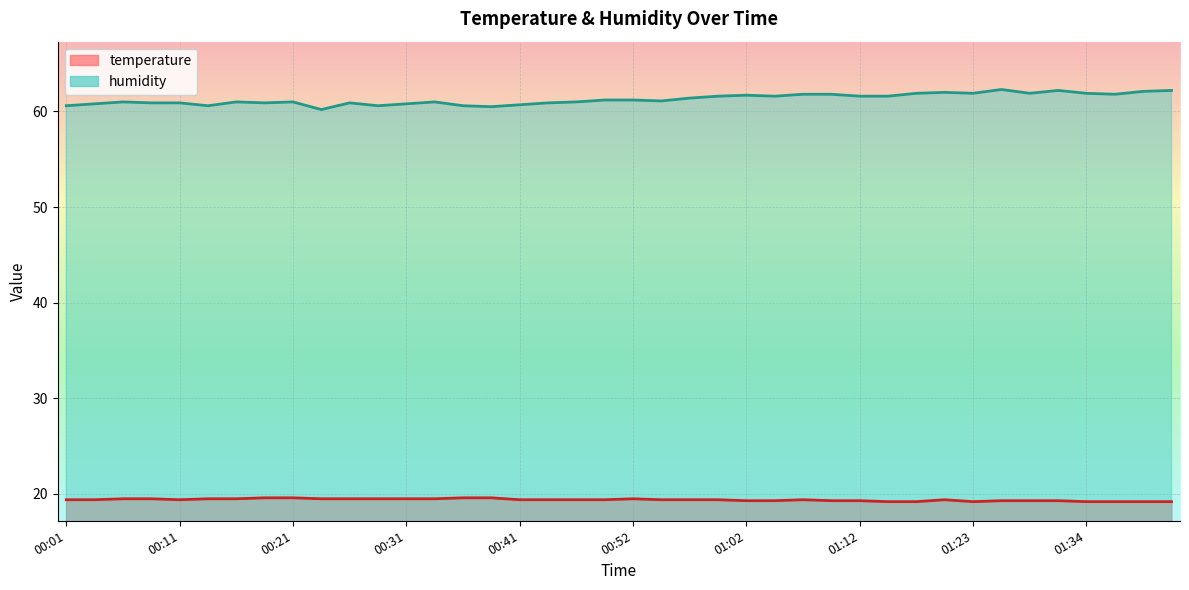

Reading right to left, transcribe all the data shown in this chart.

temperature: 19.2	19.2	19.2	19.2	19.3	19.3	19.3	19.2	19.4	19.2	19.2	19.3	19.3	19.4	19.3	19.3	19.4	19.4	19.4	19.5	19.4	19.4	19.4	19.4	19.6	19.6	19.5	19.5	19.5	19.5	19.5	19.6	19.6	19.5	19.5	19.4	19.5	19.5	19.4	19.4
humidity: 62.2	62.1	61.8	61.9	62.2	61.9	62.3	61.9	62.0	61.9	61.6	61.6	61.8	61.8	61.6	61.7	61.6	61.4	61.1	61.2	61.2	61.0	60.9	60.7	60.5	60.6	61.0	60.8	60.6	60.9	60.2	61.0	60.9	61.0	60.6	60.9	60.9	61.0	60.8	60.6